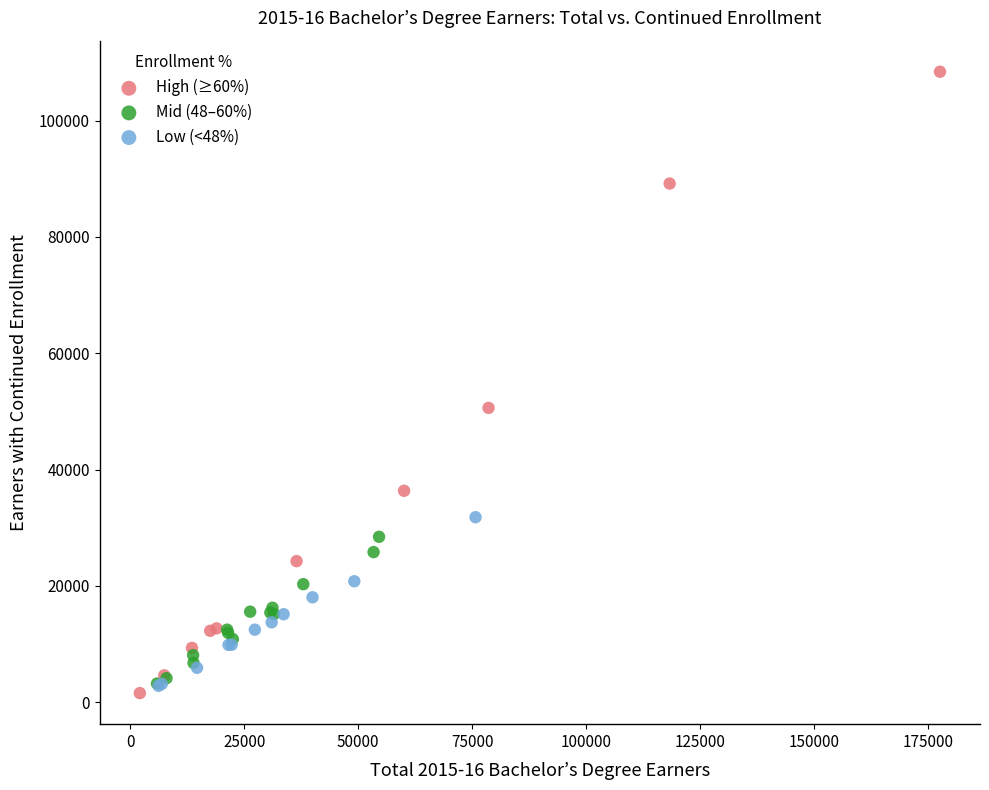

Which series reaches the minimum Y coordinate?

High (≥60%)